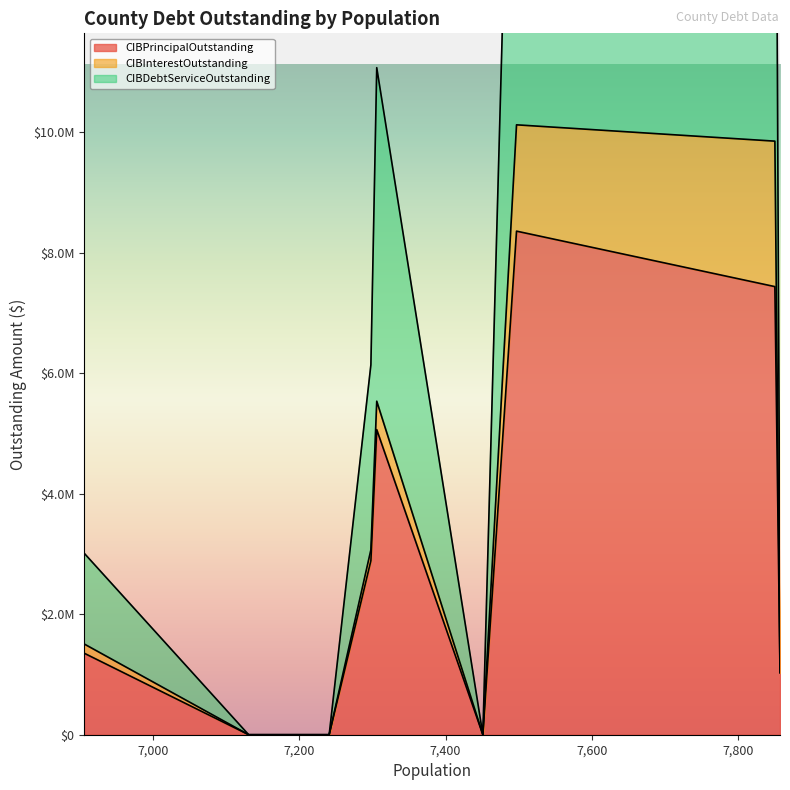

In CIBDebtServiceOutstanding, how many points are higher than both neighbors (excluding endpoints)?

2